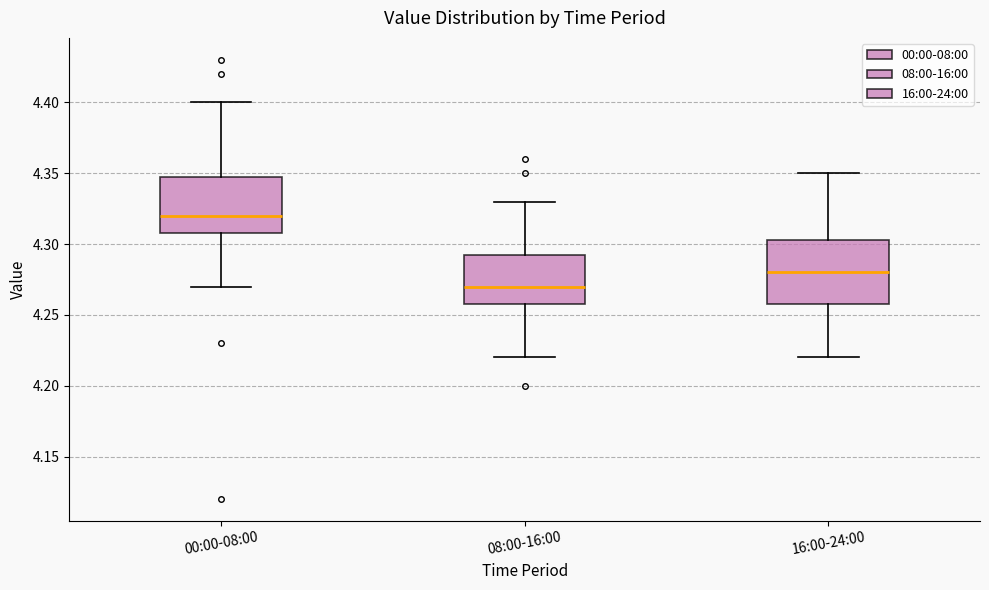

Reading left to right, read every box against the y-axis: the position of its median line, the range the box covers, and the ends of its whiskers. The values are not printed on the chart, so give them approximately, as read against the axis.

00:00-08:00: median 4.320, box 4.310 to 4.350, whiskers 4.270 to 4.400
08:00-16:00: median 4.270, box 4.260 to 4.295, whiskers 4.220 to 4.330
16:00-24:00: median 4.280, box 4.260 to 4.305, whiskers 4.220 to 4.350